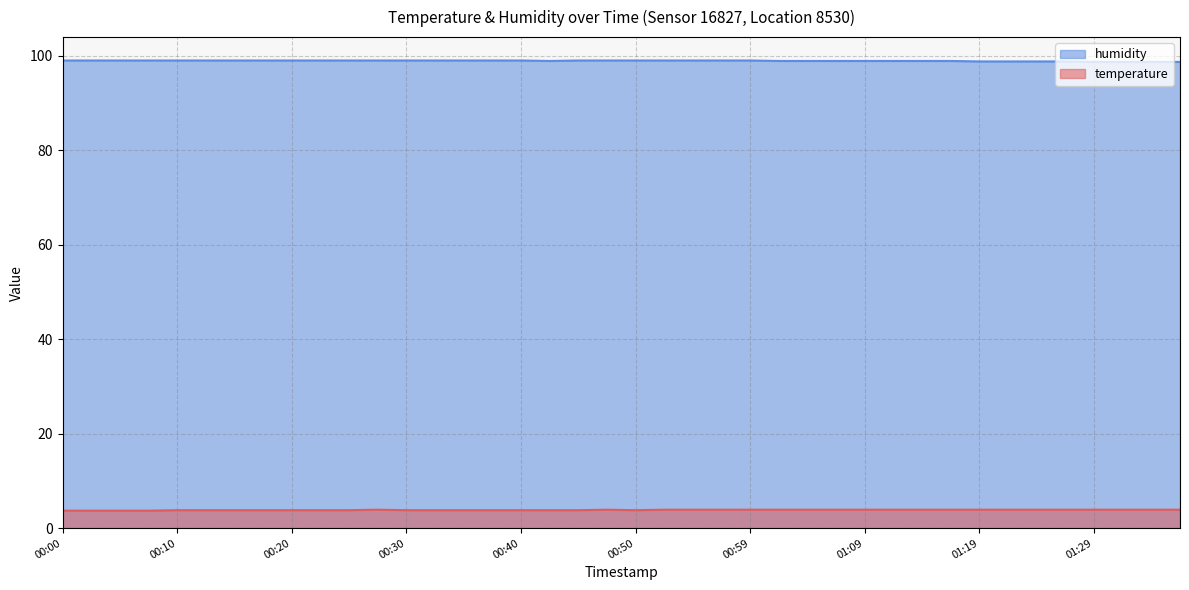

What is the approximate value of humidity at 01:14?

98.9